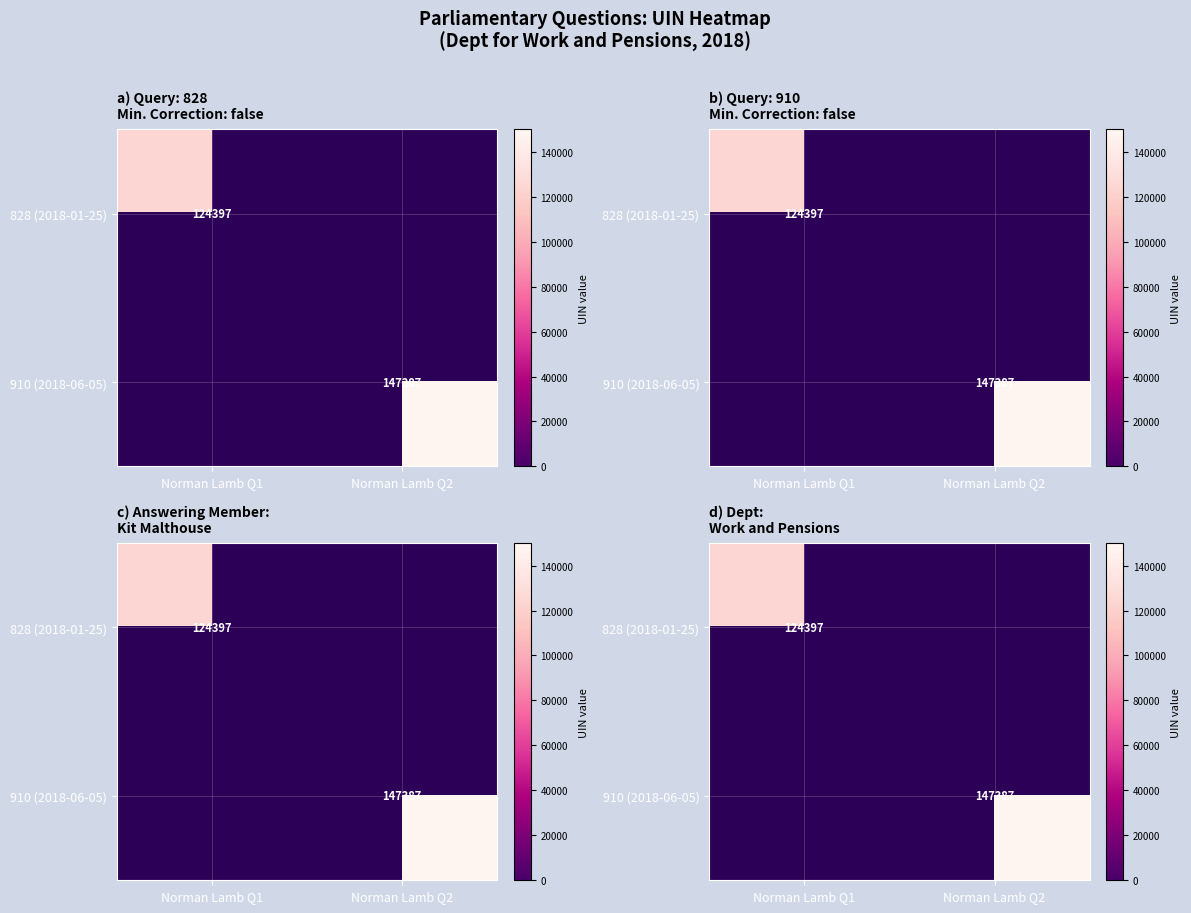

How many series are shown in this chart?

2